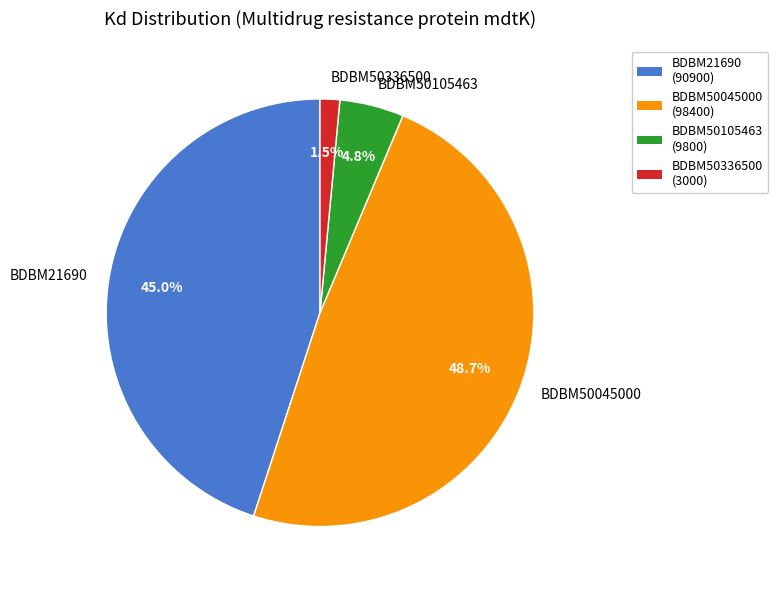

What percentage is the BDBM50045000 slice, to the nearest percent?

49%